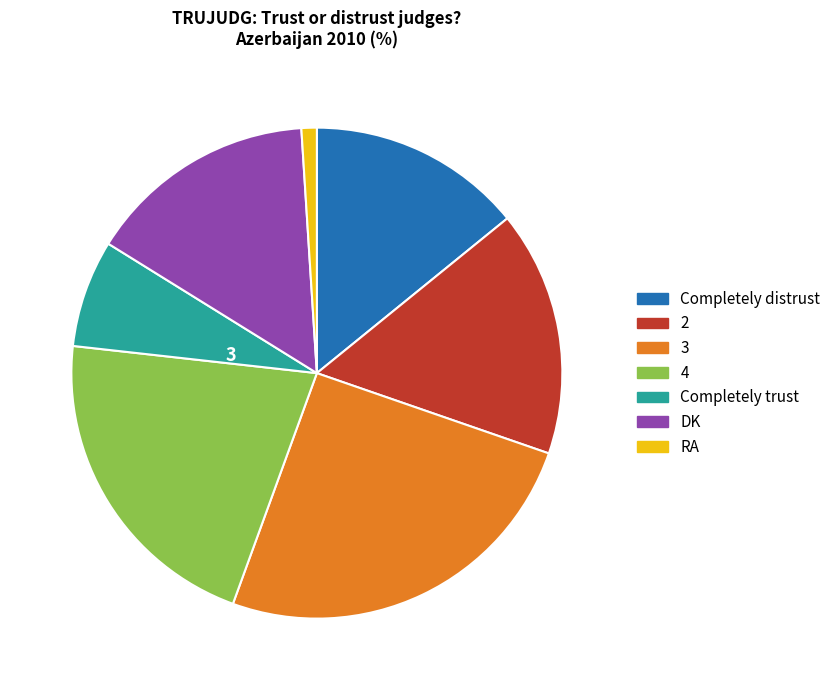

Is there any slice that represents more than half of the pie?

No